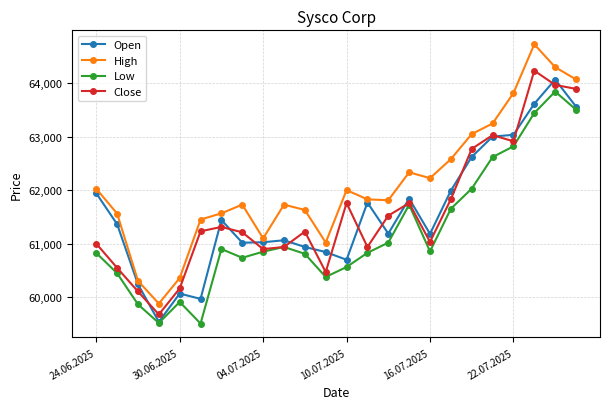

True or false: Low has more than 0 points higher than both neighbors.

True